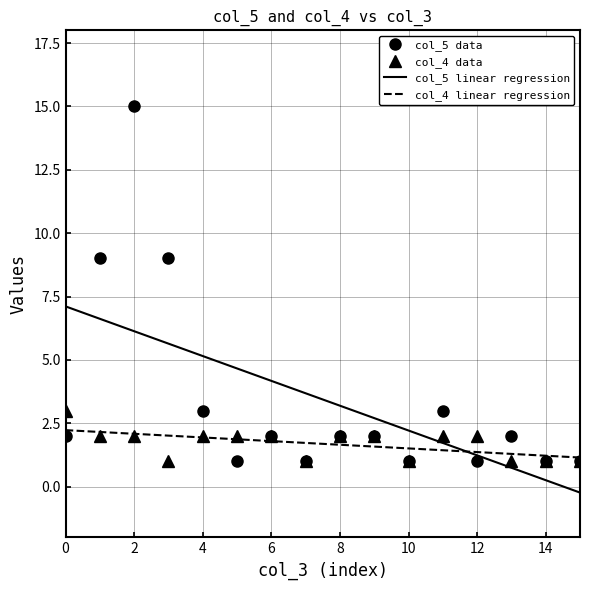

In col_4, how many points are lower than both neighbors (excluding endpoints)?

3